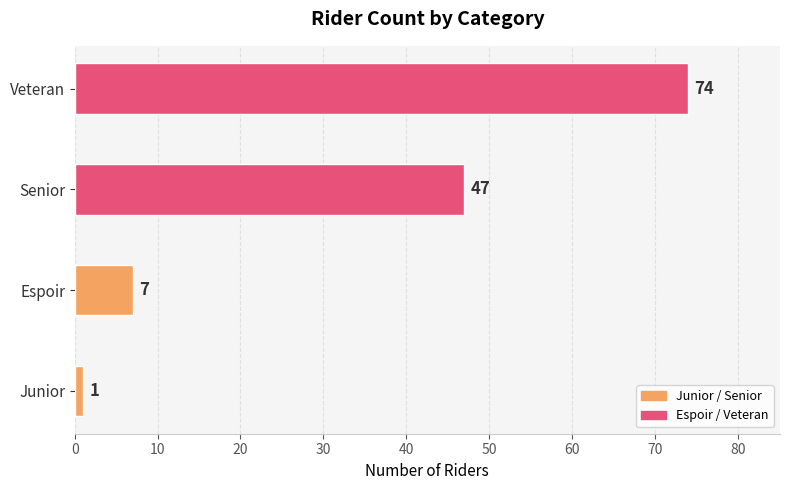

Which has a higher value, Veteran or Espoir?

Veteran